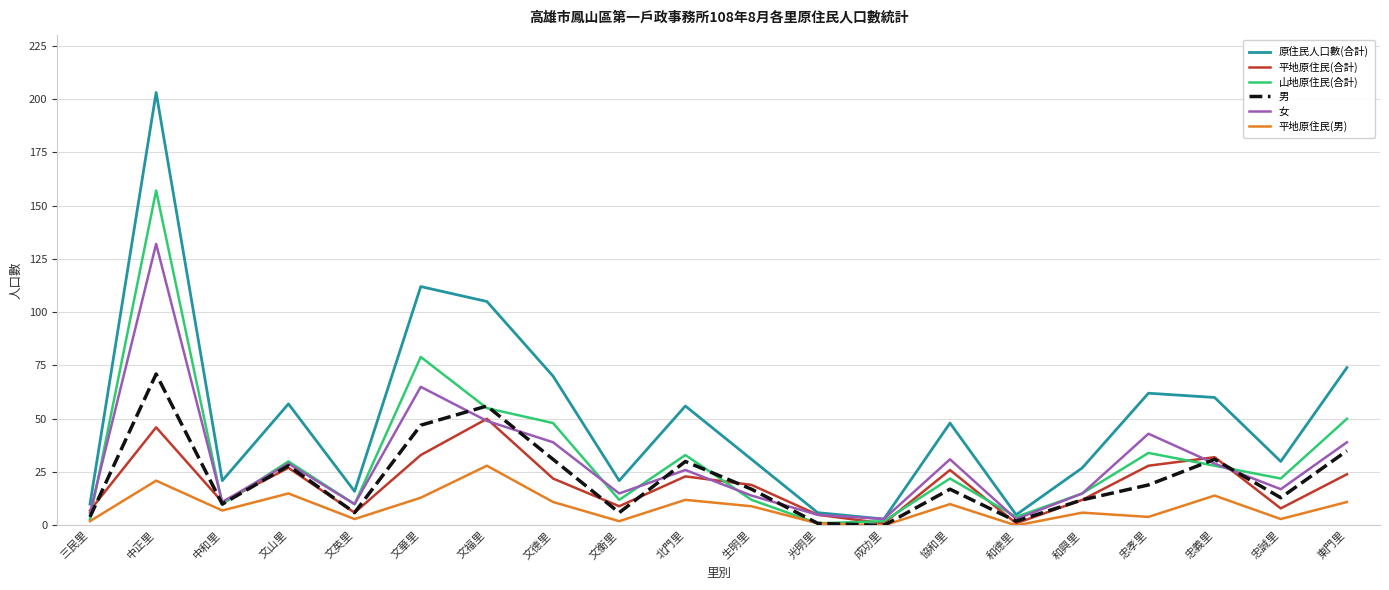

Reading left to right, list all the values displayed in this chart.

原住民人口數(合計): 三民里=10	中正里=203	中和里=21	文山里=57	文英里=16	文華里=112	文福里=105	文德里=70	文衡里=21	北門里=56	生明里=31	光明里=6	成功里=3	協和里=48	和德里=5	和興里=27	忠孝里=62	忠義里=60	忠誠里=30	東門里=74
平地原住民(合計): 三民里=7	中正里=46	中和里=11	文山里=27	文英里=6	文華里=33	文福里=50	文德里=22	文衡里=9	北門里=23	生明里=19	光明里=5	成功里=1	協和里=26	和德里=1	和興里=12	忠孝里=28	忠義里=32	忠誠里=8	東門里=24
山地原住民(合計): 三民里=3	中正里=157	中和里=10	文山里=30	文英里=10	文華里=79	文福里=55	文德里=48	文衡里=12	北門里=33	生明里=12	光明里=1	成功里=2	協和里=22	和德里=4	和興里=15	忠孝里=34	忠義里=28	忠誠里=22	東門里=50
男: 三民里=4	中正里=71	中和里=10	文山里=28	文英里=6	文華里=47	文福里=56	文德里=31	文衡里=6	北門里=30	生明里=17	光明里=1	成功里=0	協和里=17	和德里=2	和興里=12	忠孝里=19	忠義里=31	忠誠里=13	東門里=35
女: 三民里=6	中正里=132	中和里=11	文山里=29	文英里=10	文華里=65	文福里=49	文德里=39	文衡里=15	北門里=26	生明里=14	光明里=5	成功里=3	協和里=31	和德里=3	和興里=15	忠孝里=43	忠義里=29	忠誠里=17	東門里=39
平地原住民(男): 三民里=2	中正里=21	中和里=7	文山里=15	文英里=3	文華里=13	文福里=28	文德里=11	文衡里=2	北門里=12	生明里=9	光明里=1	成功里=0	協和里=10	和德里=0	和興里=6	忠孝里=4	忠義里=14	忠誠里=3	東門里=11